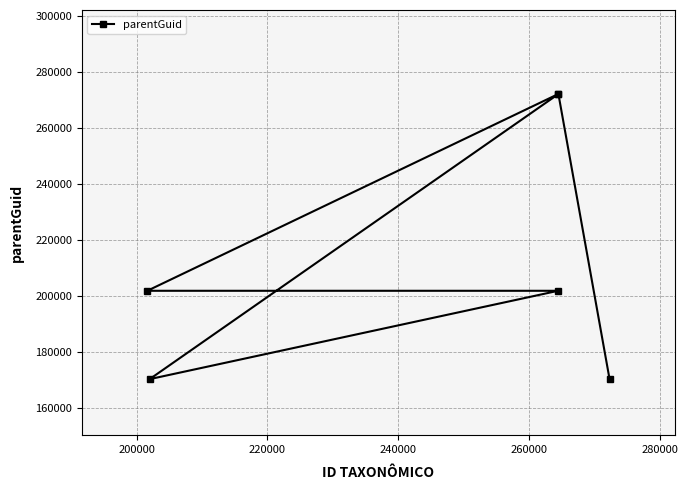

What is the smallest value displayed?

170446